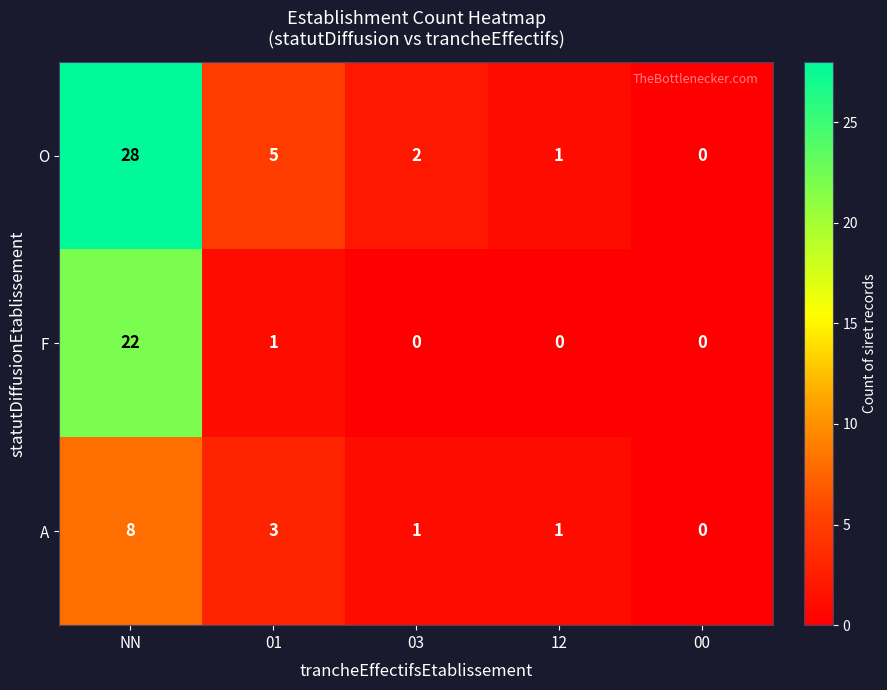

What is the difference between the maximum and second lowest values in the F series?

22